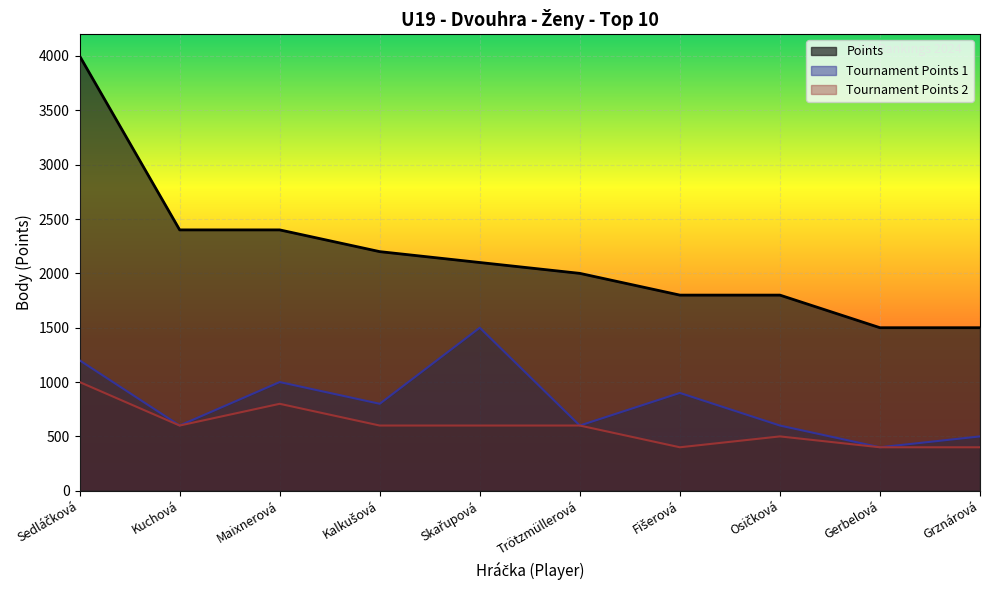

At which category is the sum across all series the highest?

Sedláčková